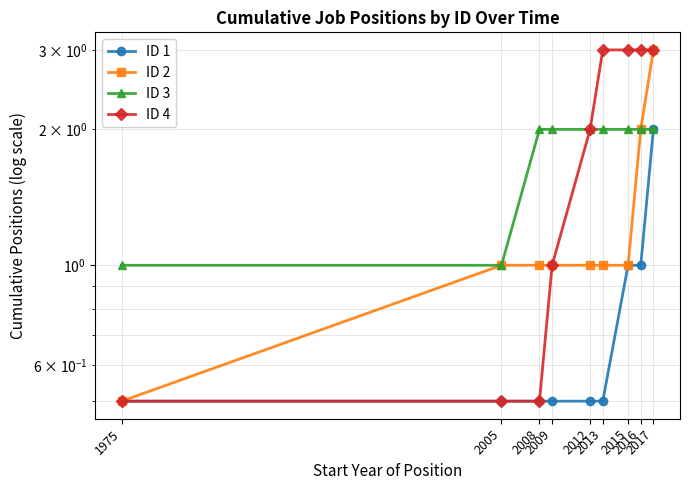

Which category has the lowest value in the ID 2 series?

1975